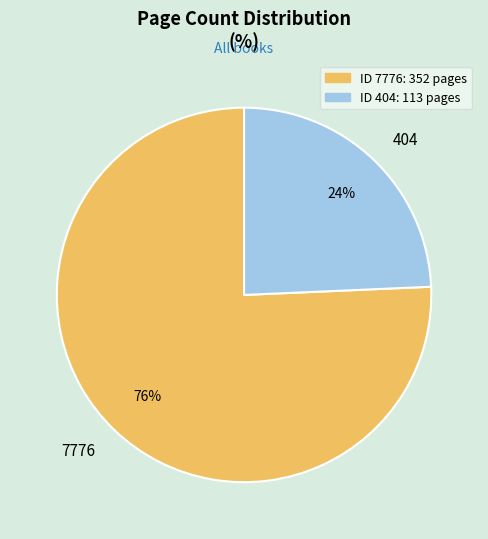

To the nearest percent, what is the average slice percentage?

50%